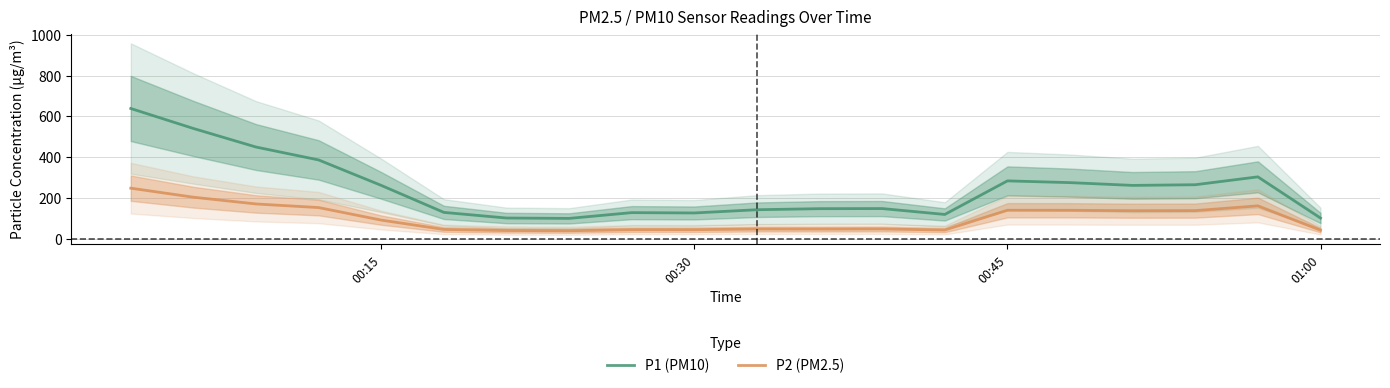

What is the minimum value for P2 (PM2.5)?

39.7